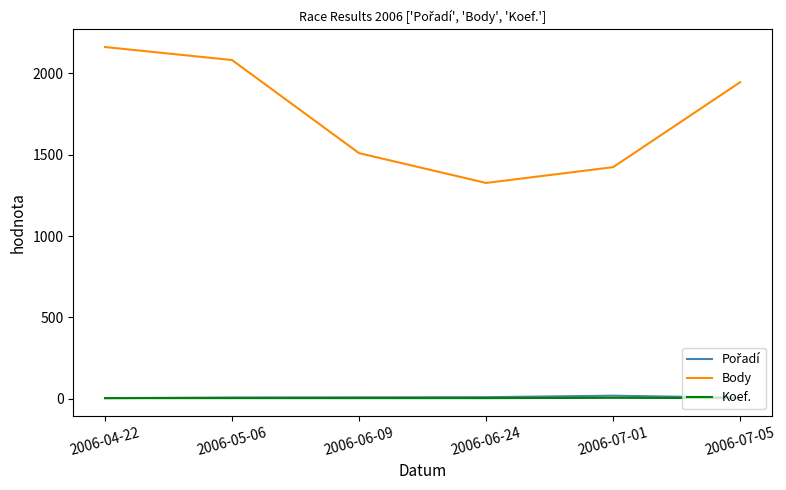

True or false: Body and Koef. intersect in this chart.

False